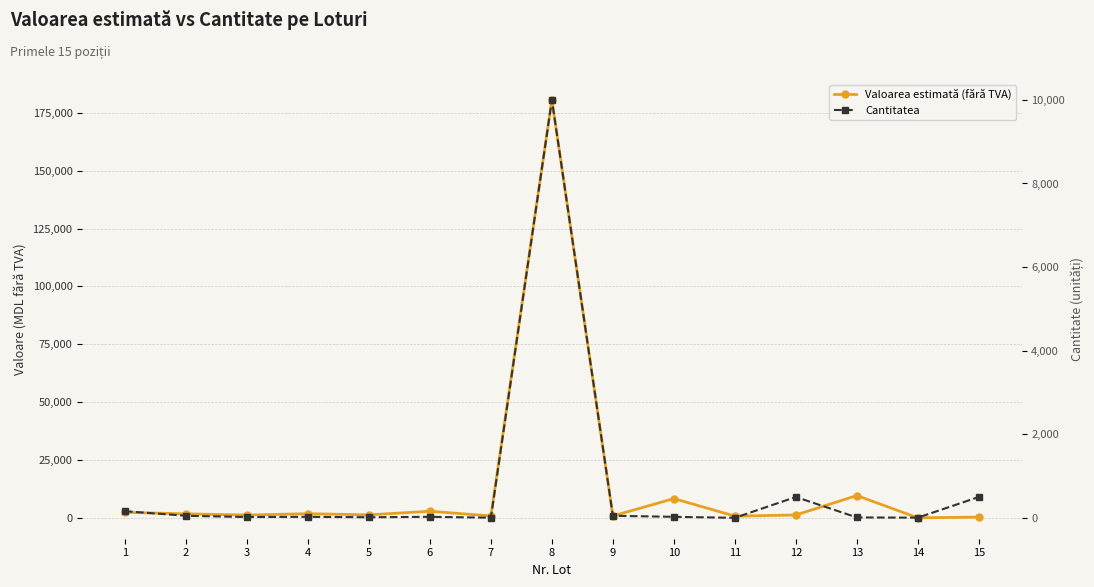

What is the minimum value shown in the chart?

1.0